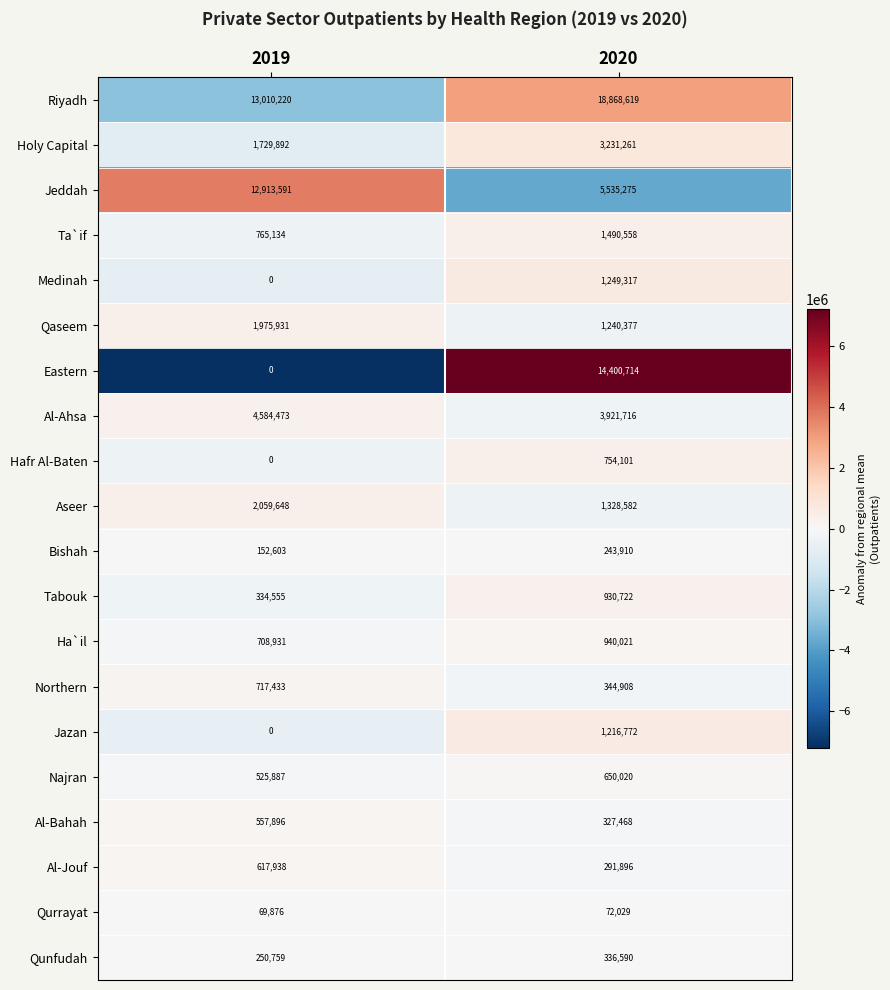

True or false: Qunfudah has a value of 566833 at 2020.

False